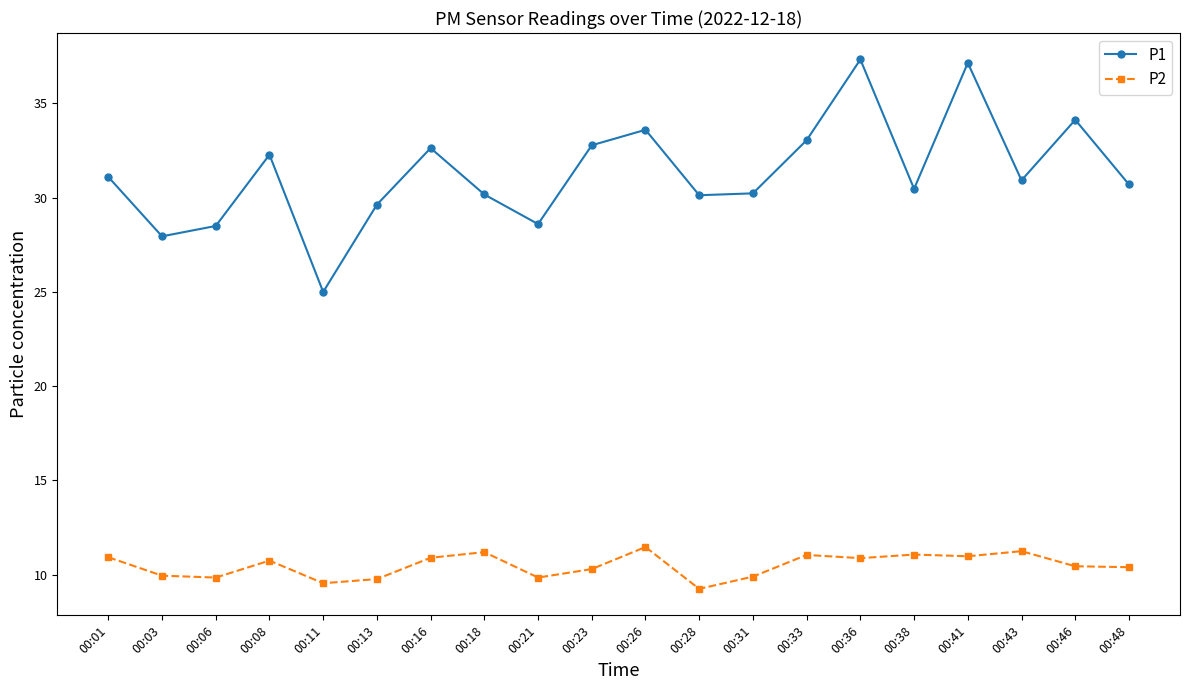

What is the value of the P2 point at the 4th from the left?

10.8